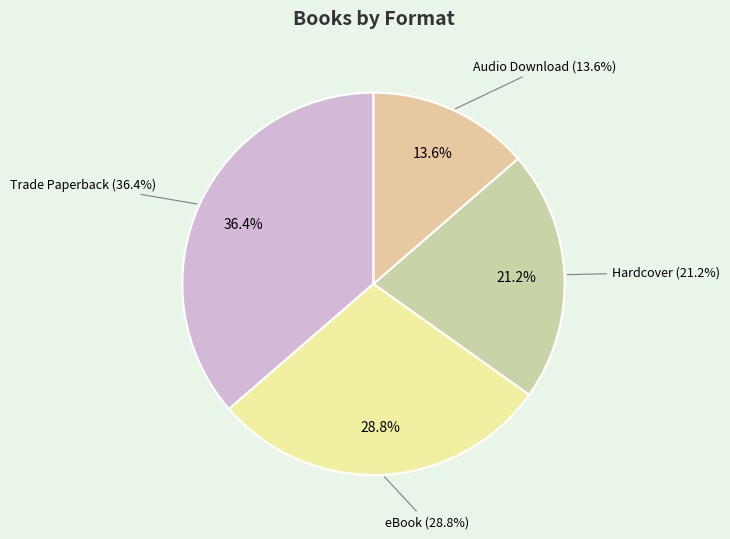

Approximately how many times larger is the value at Trade Paperback compared to Audio Download?

2.7